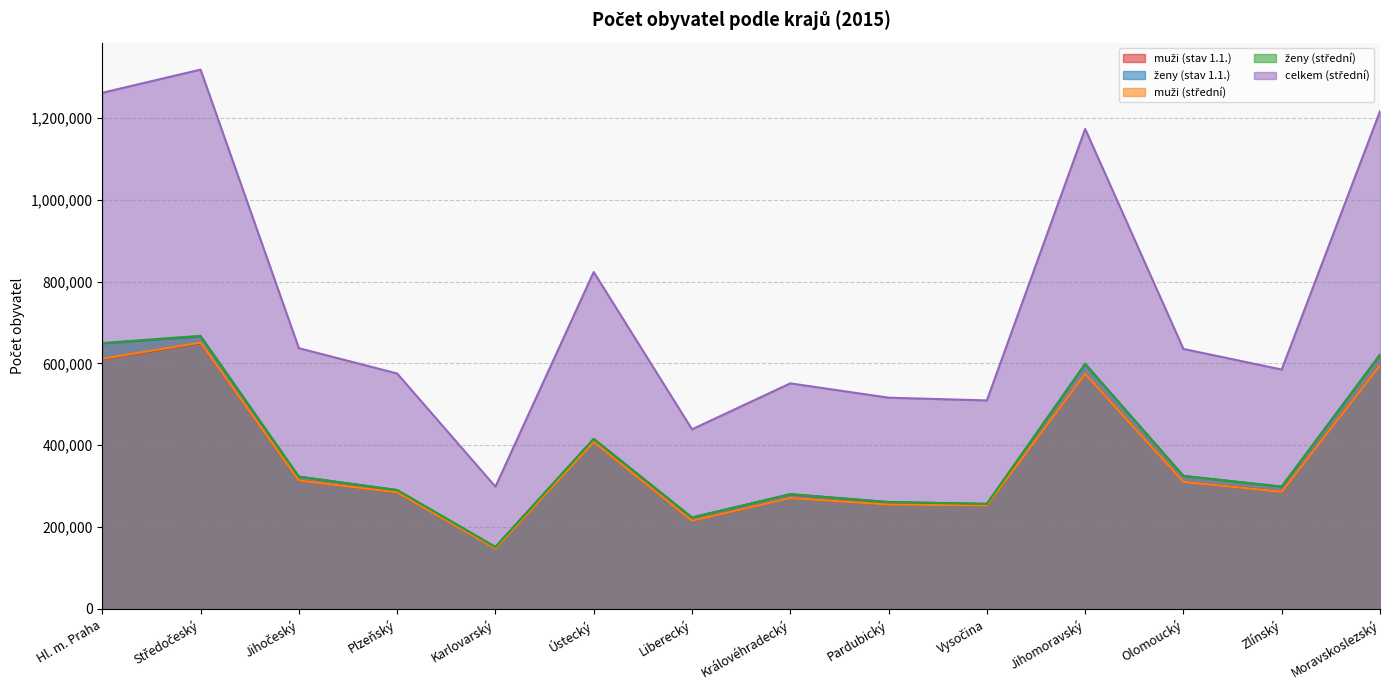

Count the number of categories in the chart.

14